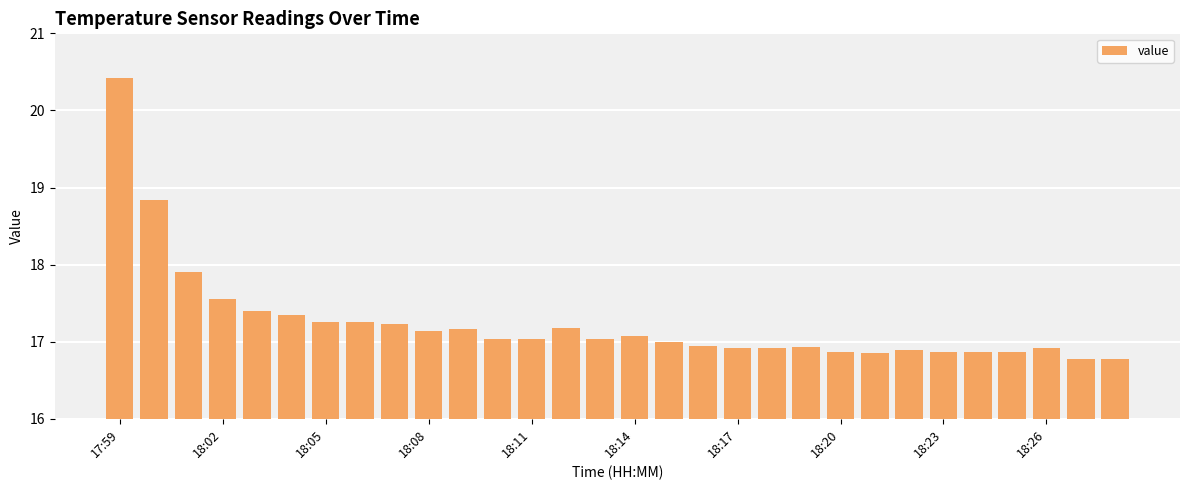

What is the greatest value displayed?

20.4